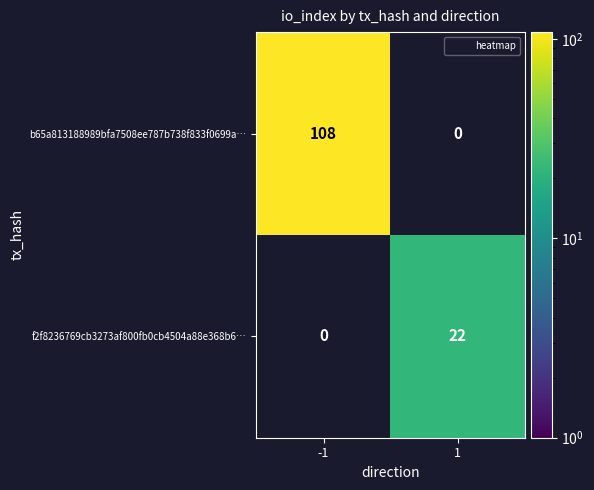

What is the highest value of the b65a813188989bfa7508ee787b738f833f0699a… series?

108